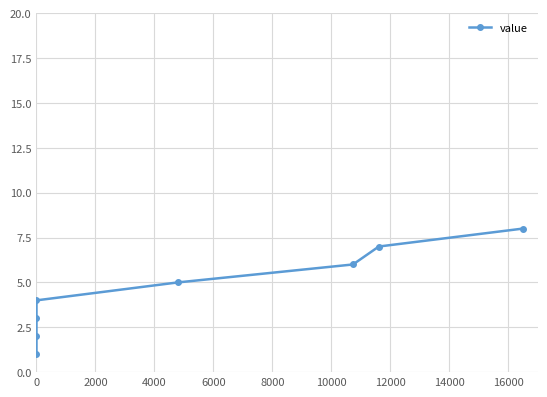

Does the chart display data point markers on the line(s)?

Yes